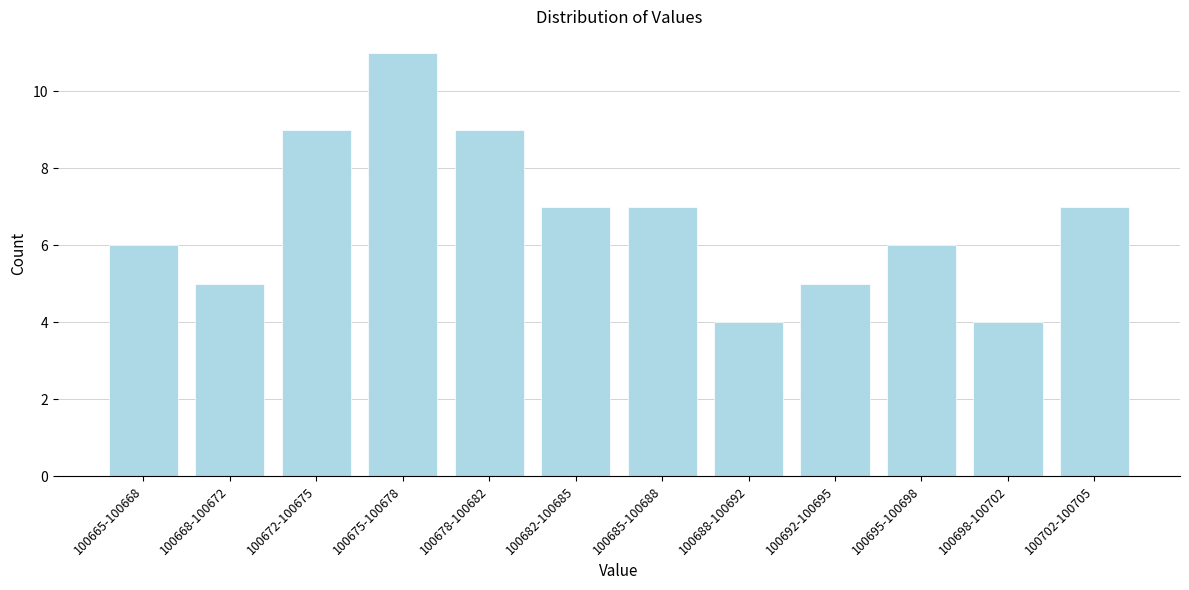

Reading right to left, extract all data points from this chart.

7	4	6	5	4	7	7	9	11	9	5	6